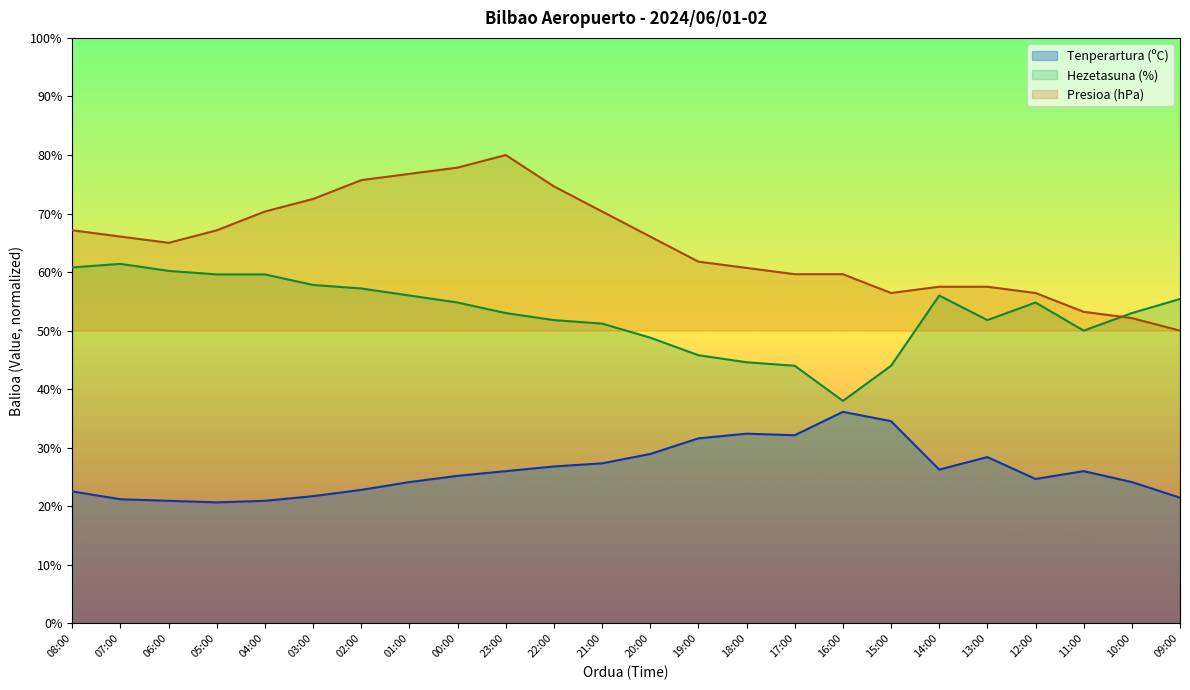

Does the chart have visible grid lines?

No